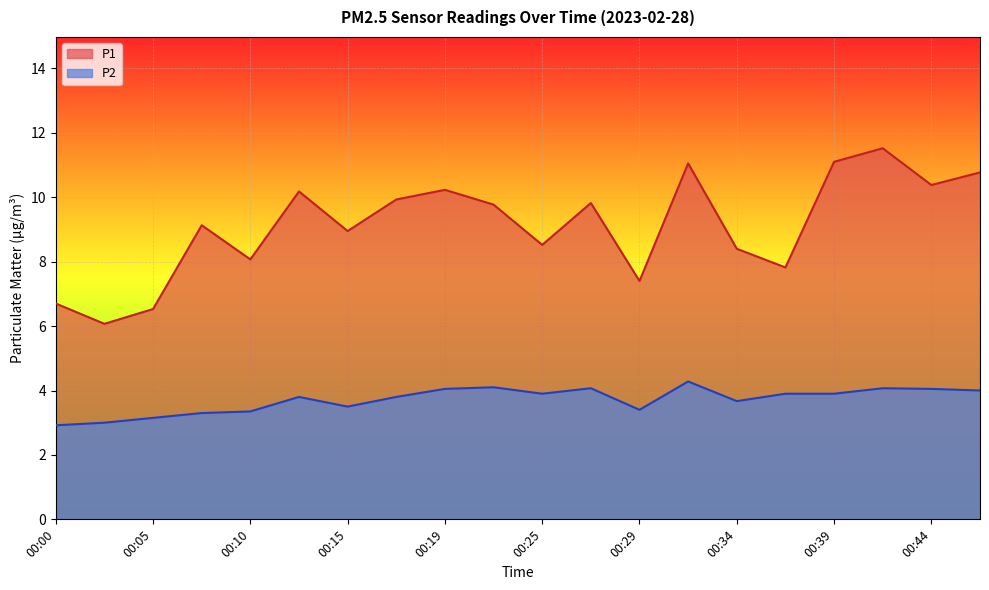

At which category does the chart reach its minimum across all series?

00:00